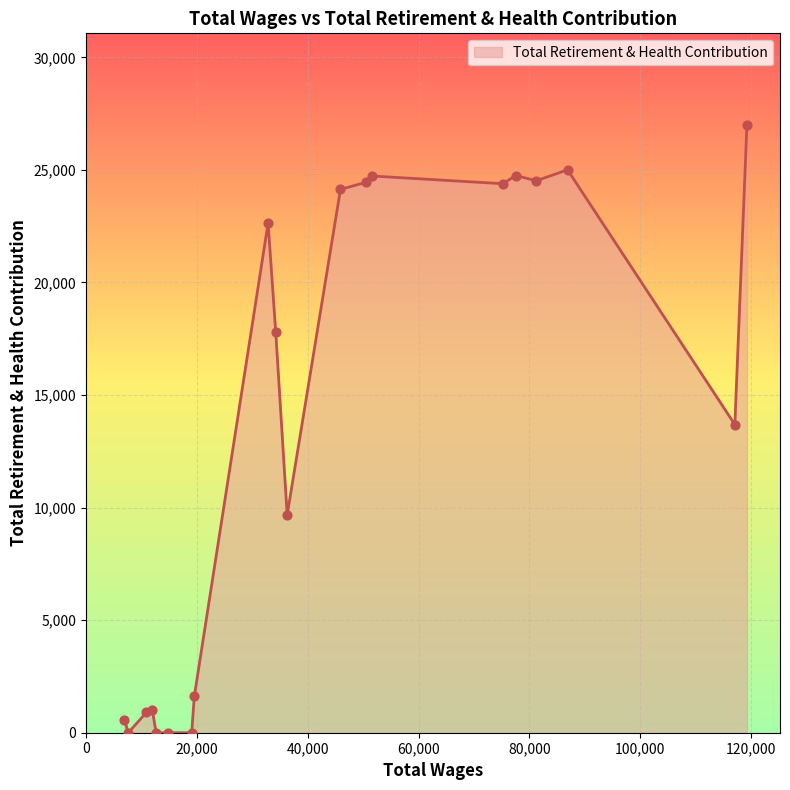

What is the greatest value displayed?

27015